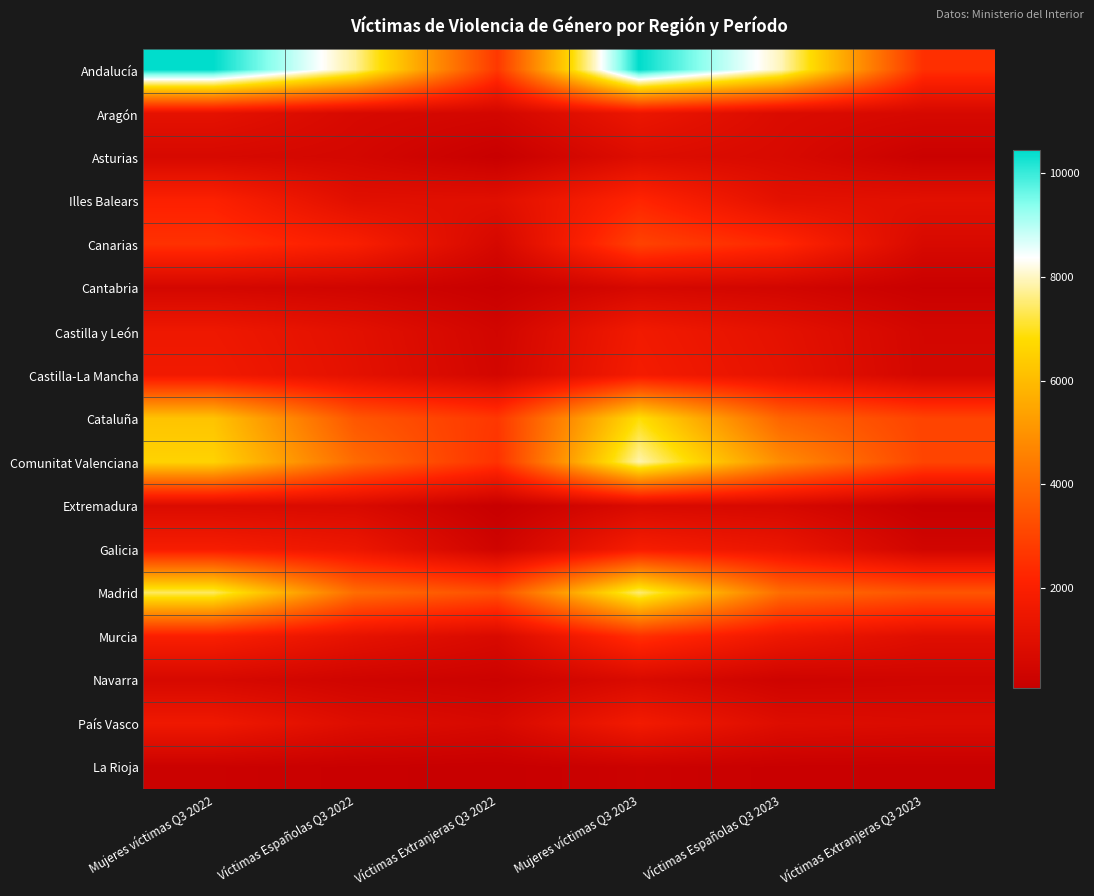

Reading right to left, extract all data points from this chart.

Andalucía: Víctimas Extranjeras Q3 2023=2493	Víctimas Españolas Q3 2023=7936	Mujeres víctimas Q3 2023=10429	Víctimas Extranjeras Q3 2022=2715	Víctimas Españolas Q3 2022=7721	Mujeres víctimas Q3 2022=10436
Aragón: Víctimas Extranjeras Q3 2023=642	Víctimas Españolas Q3 2023=809	Mujeres víctimas Q3 2023=1451	Víctimas Extranjeras Q3 2022=520	Víctimas Españolas Q3 2022=672	Mujeres víctimas Q3 2022=1192
Asturias: Víctimas Extranjeras Q3 2023=194	Víctimas Españolas Q3 2023=711	Mujeres víctimas Q3 2023=905	Víctimas Extranjeras Q3 2022=113	Víctimas Españolas Q3 2022=544	Mujeres víctimas Q3 2022=657
Illes Balears: Víctimas Extranjeras Q3 2023=1089	Víctimas Españolas Q3 2023=1140	Mujeres víctimas Q3 2023=2229	Víctimas Extranjeras Q3 2022=1029	Víctimas Españolas Q3 2022=1051	Mujeres víctimas Q3 2022=2080
Canarias: Víctimas Extranjeras Q3 2023=684	Víctimas Españolas Q3 2023=2301	Mujeres víctimas Q3 2023=2985	Víctimas Extranjeras Q3 2022=600	Víctimas Españolas Q3 2022=1944	Mujeres víctimas Q3 2022=2544
Cantabria: Víctimas Extranjeras Q3 2023=153	Víctimas Españolas Q3 2023=473	Mujeres víctimas Q3 2023=626	Víctimas Extranjeras Q3 2022=133	Víctimas Españolas Q3 2022=421	Mujeres víctimas Q3 2022=554
Castilla y León: Víctimas Extranjeras Q3 2023=523	Víctimas Españolas Q3 2023=1163	Mujeres víctimas Q3 2023=1686	Víctimas Extranjeras Q3 2022=457	Víctimas Españolas Q3 2022=1107	Mujeres víctimas Q3 2022=1564
Castilla-La Mancha: Víctimas Extranjeras Q3 2023=536	Víctimas Españolas Q3 2023=1239	Mujeres víctimas Q3 2023=1775	Víctimas Extranjeras Q3 2022=505	Víctimas Españolas Q3 2022=1154	Mujeres víctimas Q3 2022=1659
Cataluña: Víctimas Extranjeras Q3 2023=3014	Víctimas Españolas Q3 2023=3836	Mujeres víctimas Q3 2023=6850	Víctimas Extranjeras Q3 2022=2699	Víctimas Españolas Q3 2022=3497	Mujeres víctimas Q3 2022=6196
Comunitat Valenciana: Víctimas Extranjeras Q3 2023=3043	Víctimas Españolas Q3 2023=4827	Mujeres víctimas Q3 2023=7870	Víctimas Extranjeras Q3 2022=2566	Víctimas Españolas Q3 2022=3998	Mujeres víctimas Q3 2022=6564
Extremadura: Víctimas Extranjeras Q3 2023=113	Víctimas Españolas Q3 2023=641	Mujeres víctimas Q3 2023=754	Víctimas Extranjeras Q3 2022=82	Víctimas Españolas Q3 2022=739	Mujeres víctimas Q3 2022=821
Galicia: Víctimas Extranjeras Q3 2023=436	Víctimas Españolas Q3 2023=1420	Mujeres víctimas Q3 2023=1856	Víctimas Extranjeras Q3 2022=371	Víctimas Españolas Q3 2022=1483	Mujeres víctimas Q3 2022=1854
Madrid: Víctimas Extranjeras Q3 2023=3455	Víctimas Españolas Q3 2023=4053	Mujeres víctimas Q3 2023=7508	Víctimas Extranjeras Q3 2022=3323	Víctimas Españolas Q3 2022=4064	Mujeres víctimas Q3 2022=7387
Murcia: Víctimas Extranjeras Q3 2023=979	Víctimas Españolas Q3 2023=1524	Mujeres víctimas Q3 2023=2503	Víctimas Extranjeras Q3 2022=727	Víctimas Españolas Q3 2022=1242	Mujeres víctimas Q3 2022=1969
Navarra: Víctimas Extranjeras Q3 2023=422	Víctimas Españolas Q3 2023=340	Mujeres víctimas Q3 2023=762	Víctimas Extranjeras Q3 2022=263	Víctimas Españolas Q3 2022=393	Mujeres víctimas Q3 2022=656
País Vasco: Víctimas Extranjeras Q3 2023=802	Víctimas Españolas Q3 2023=911	Mujeres víctimas Q3 2023=1713	Víctimas Extranjeras Q3 2022=660	Víctimas Españolas Q3 2022=930	Mujeres víctimas Q3 2022=1590
La Rioja: Víctimas Extranjeras Q3 2023=108	Víctimas Españolas Q3 2023=140	Mujeres víctimas Q3 2023=248	Víctimas Extranjeras Q3 2022=91	Víctimas Españolas Q3 2022=141	Mujeres víctimas Q3 2022=232